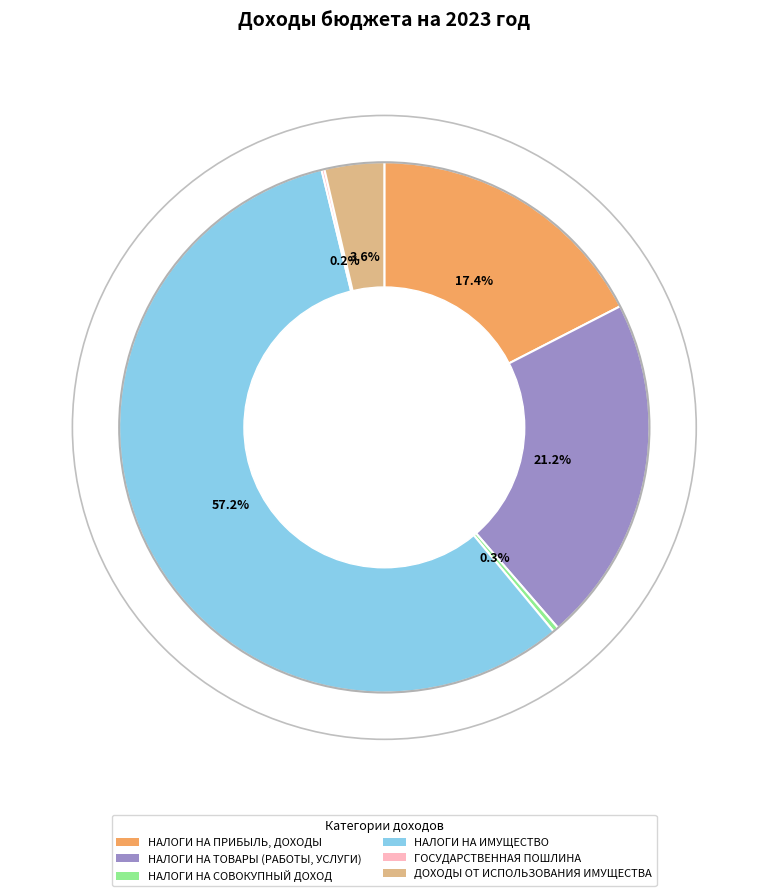

Which slice is the largest?

НАЛОГИ НА ИМУЩЕСТВО